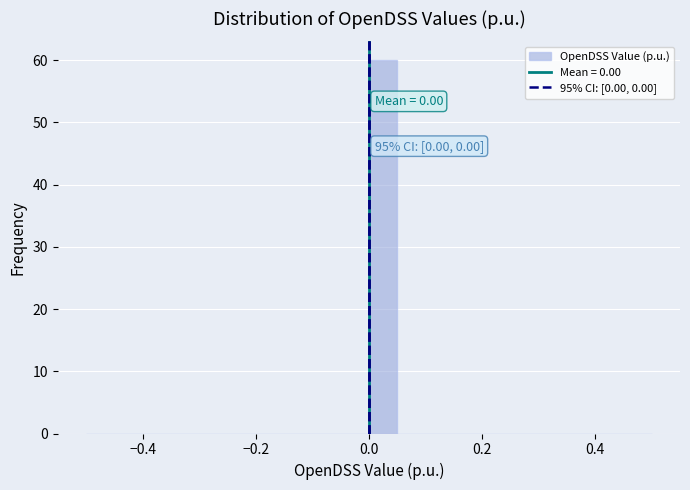

Read against the x-axis, roughly where is the centre of the tallest bar?

0.02